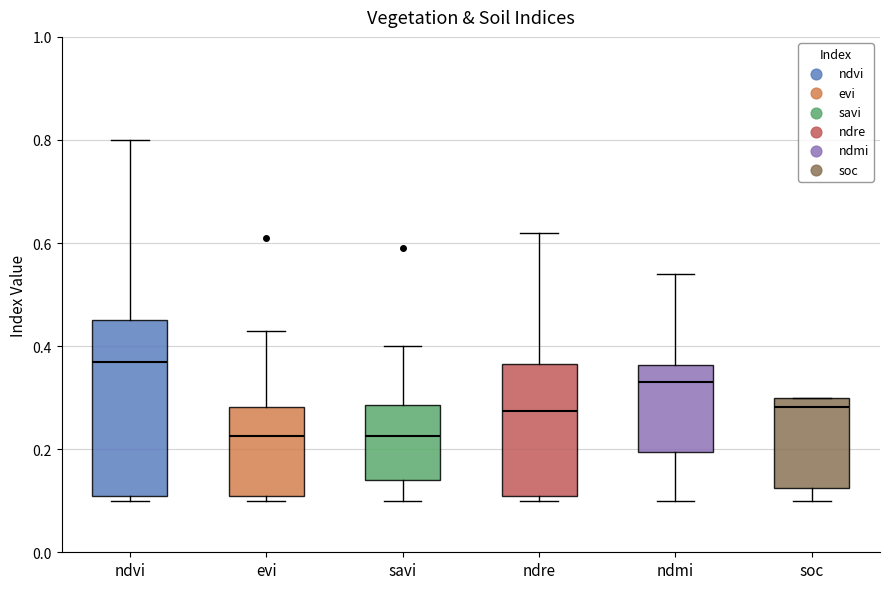

Which box has the highest median line?

ndvi